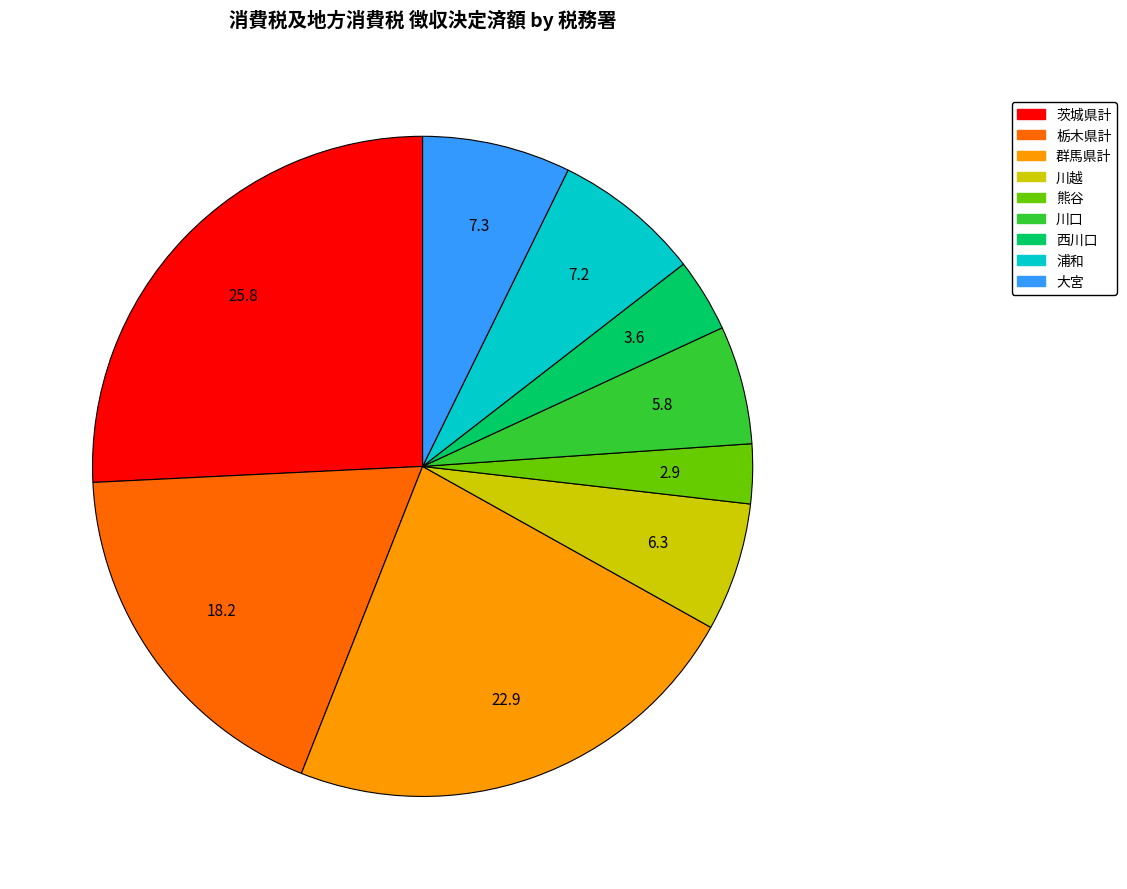

Which has a higher value, 群馬県計 or 熊谷?

群馬県計